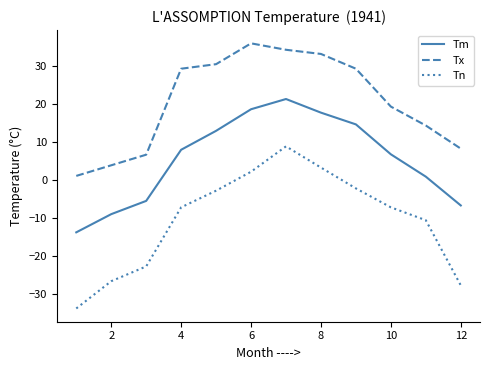

Count the number of data series in this chart.

3